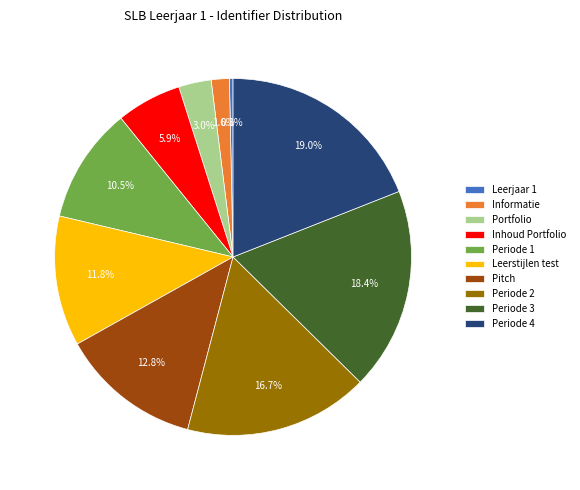

Is Pitch the majority of the pie?

No